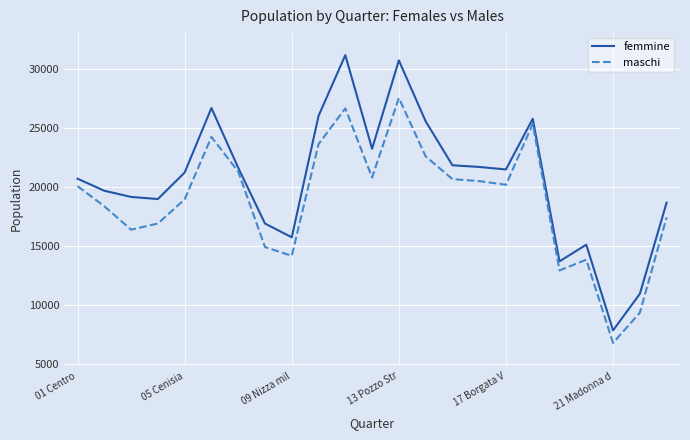

At how many categories does at least one series exceed 15235?

19